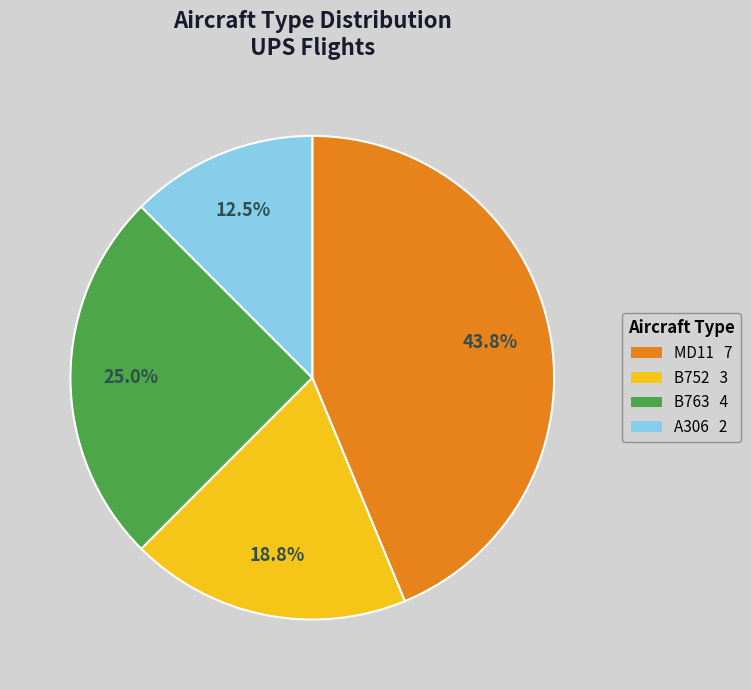

To the nearest percent, what portion does B752 represent?

19%